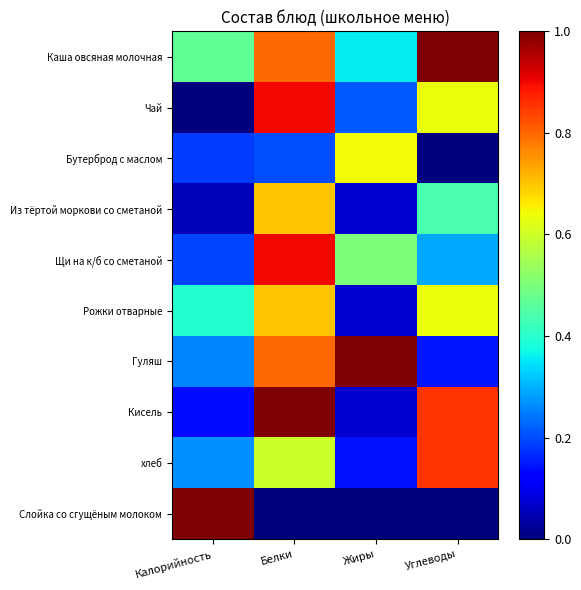

Which series has the largest total across all categories?

Каша овсяная молочная